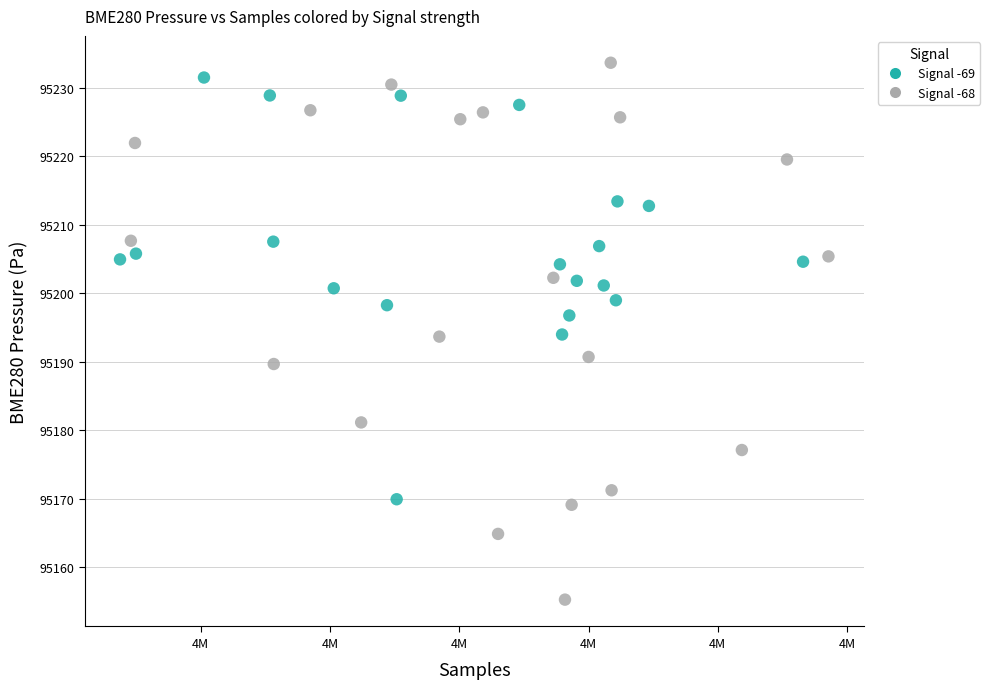

Which series has the widest spread of Y values?

Signal -68